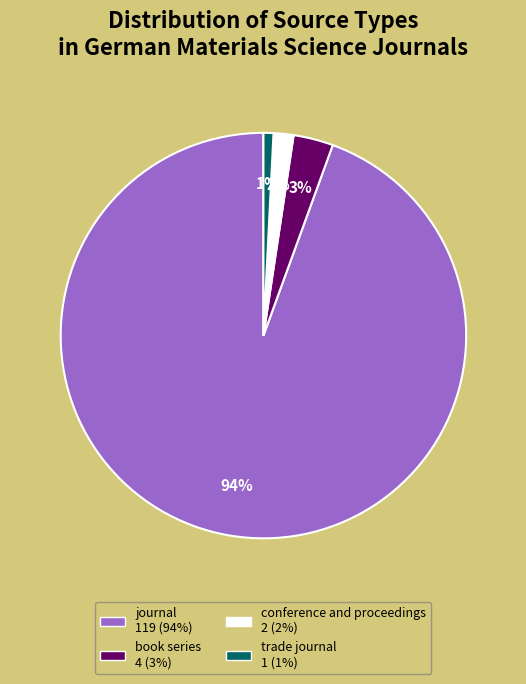

Is the sum of journal and book series greater than half?

Yes